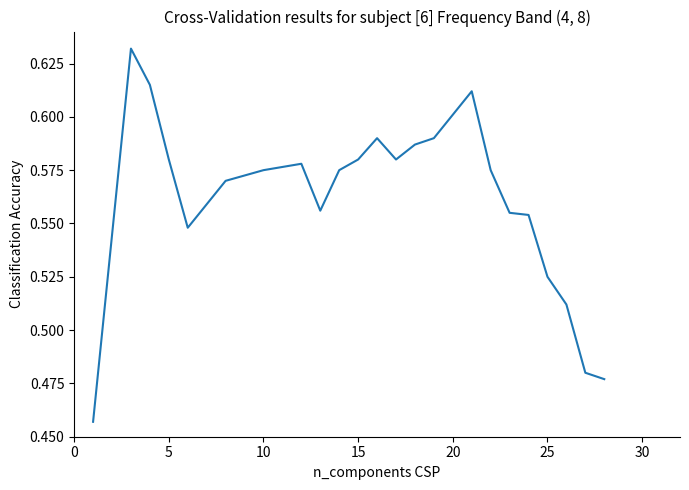

Reading left to right, list all the values displayed in this chart.

0.5	0.6	0.6	0.6	0.5	0.6	0.6	0.6	0.6	0.6	0.6	0.6	0.6	0.6	0.6	0.6	0.6	0.6	0.6	0.5	0.5	0.5	0.5